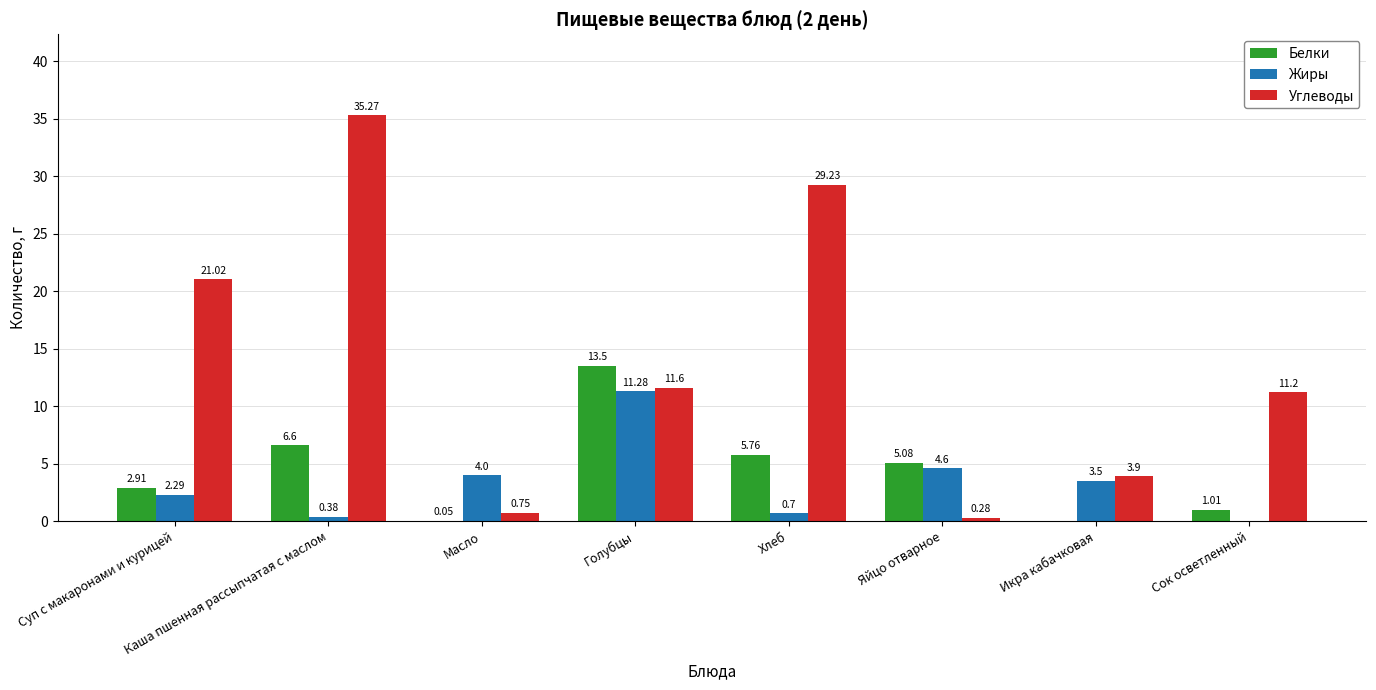

What is the sum of all Белки values?

34.9